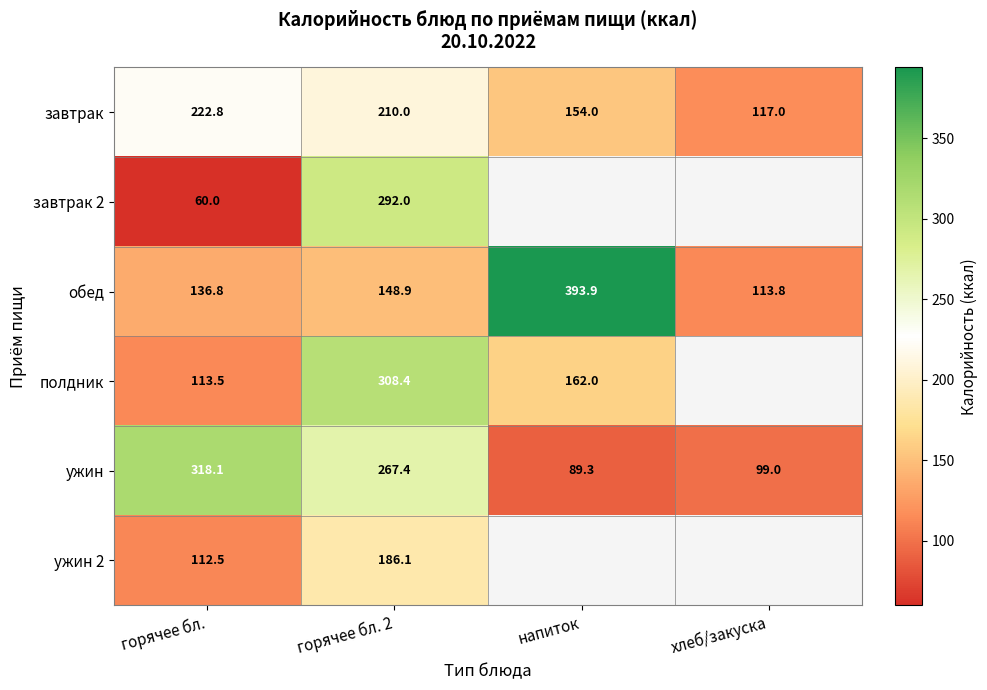

What is the minimum value shown in the chart?

60.0